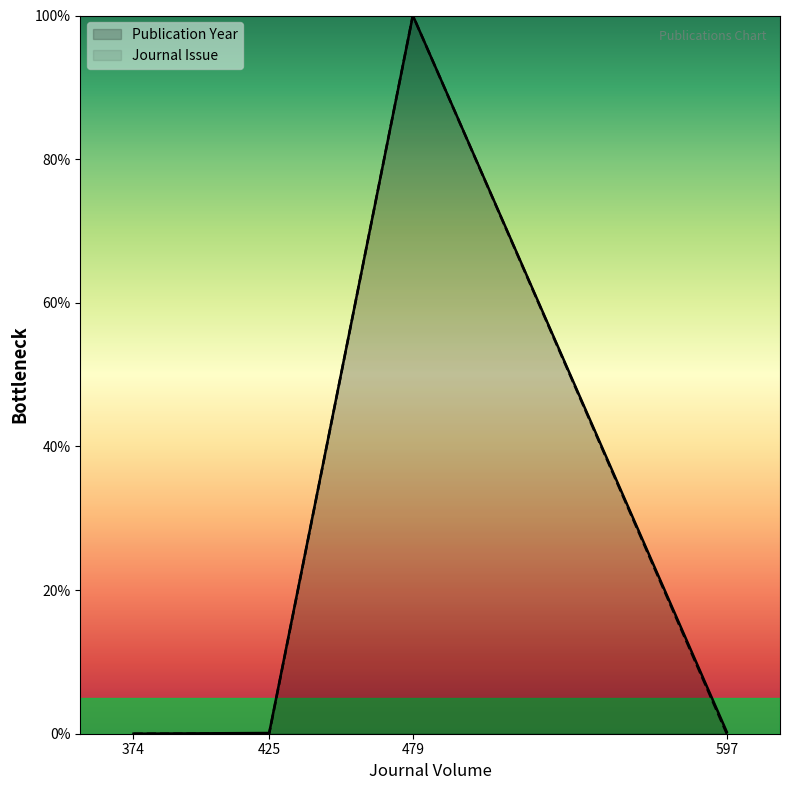

Which series changed the most between 425 and 597?

Publication Year